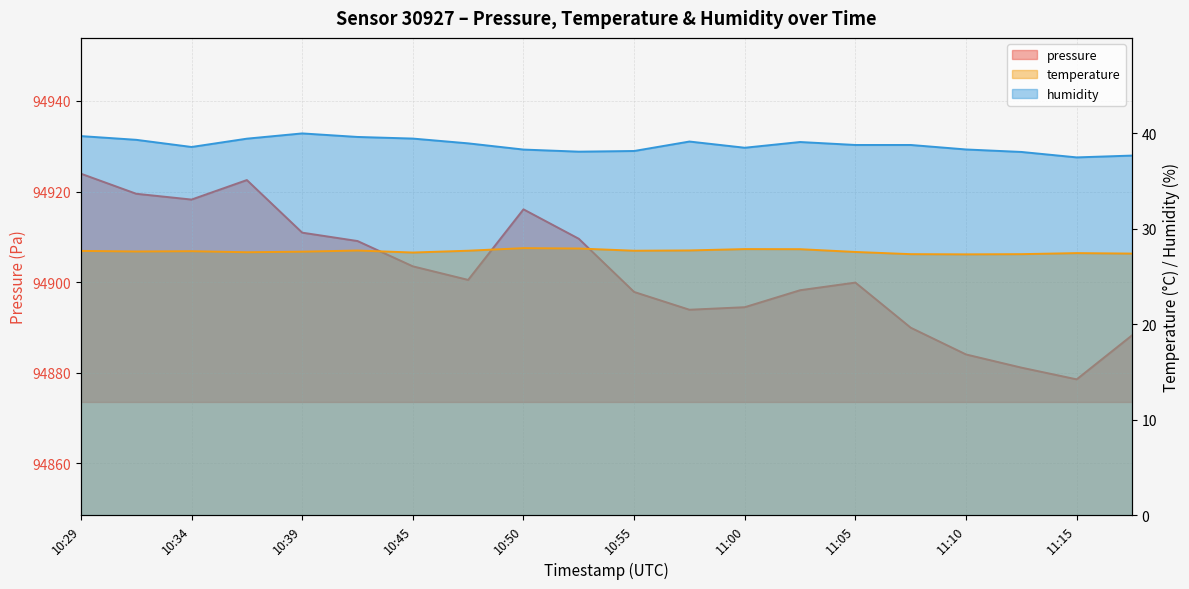

The value of temperature at 11:00 is 27.9. True or false?

True